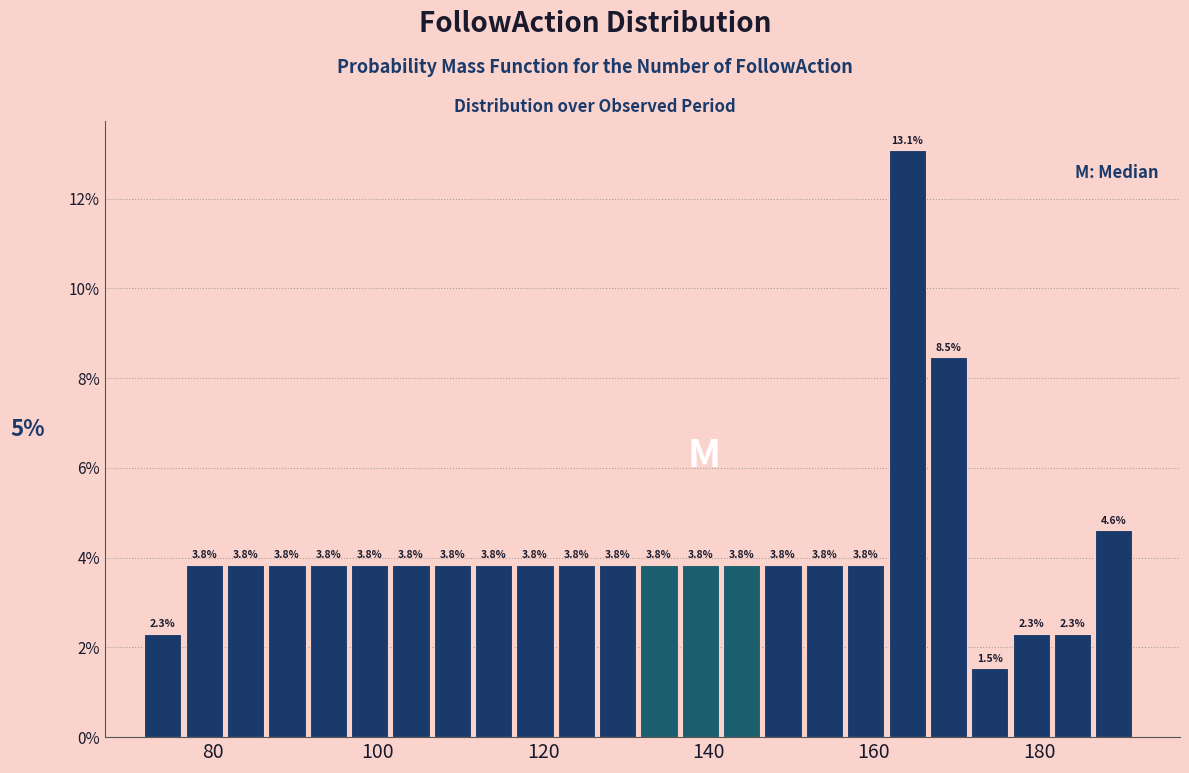

Read against the x-axis, roughly where is the centre of the tallest bar?

164